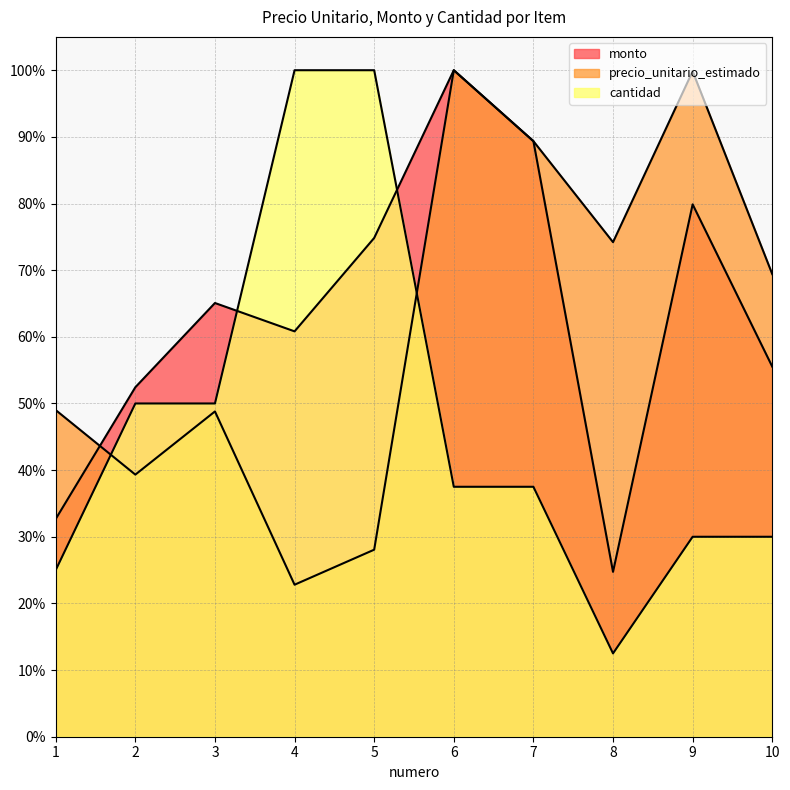

At which label does monto reach its minimum?

8